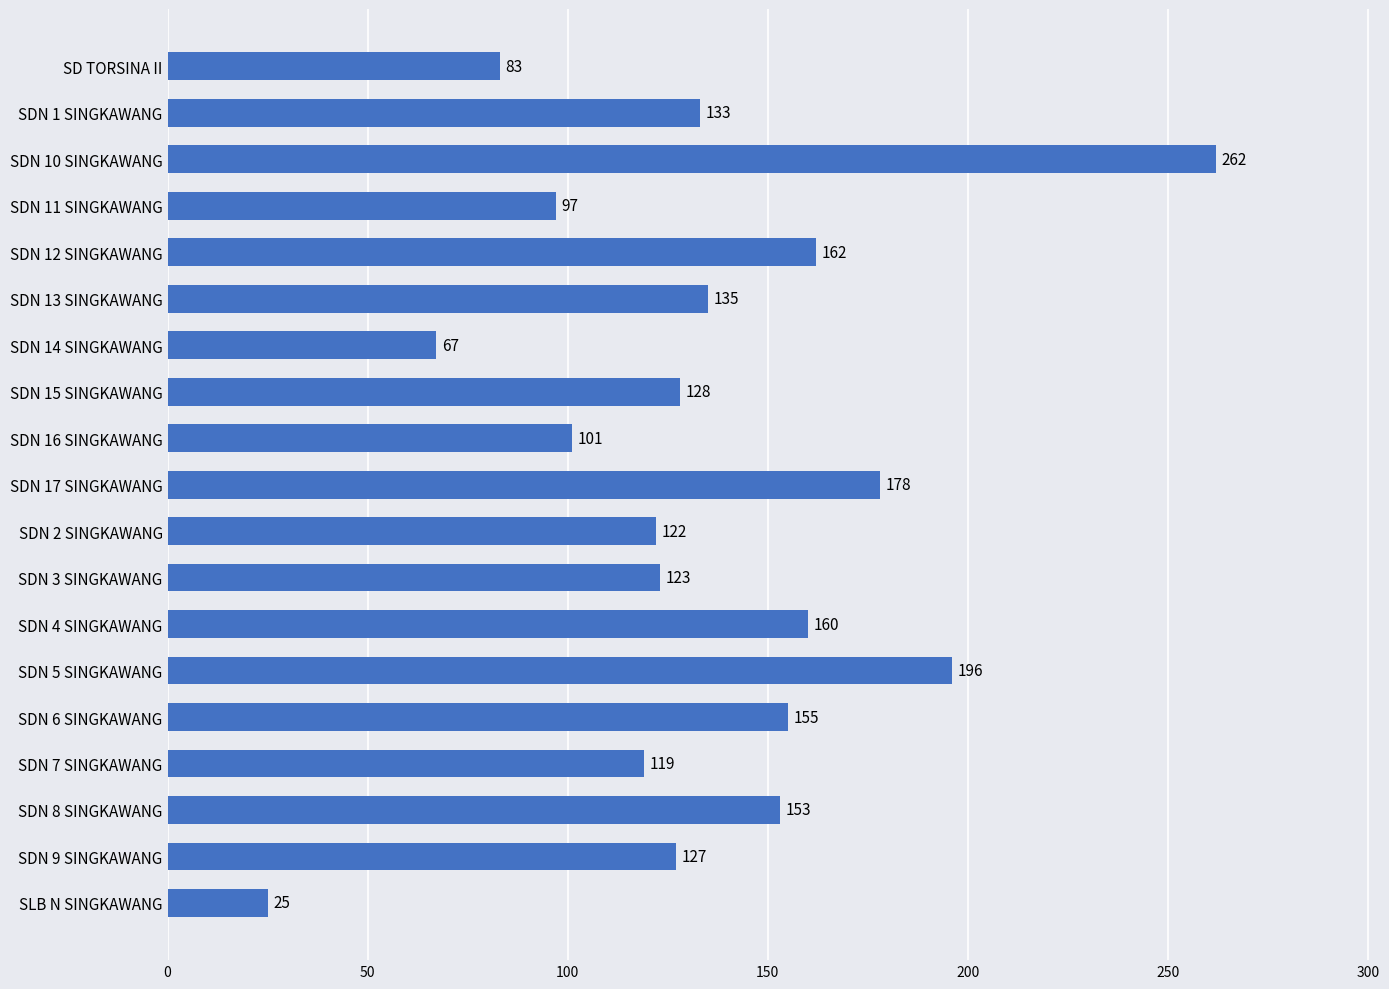

Reading bottom to top, list all the values displayed in this chart.

25	127	153	119	155	196	160	123	122	178	101	128	67	135	162	97	262	133	83